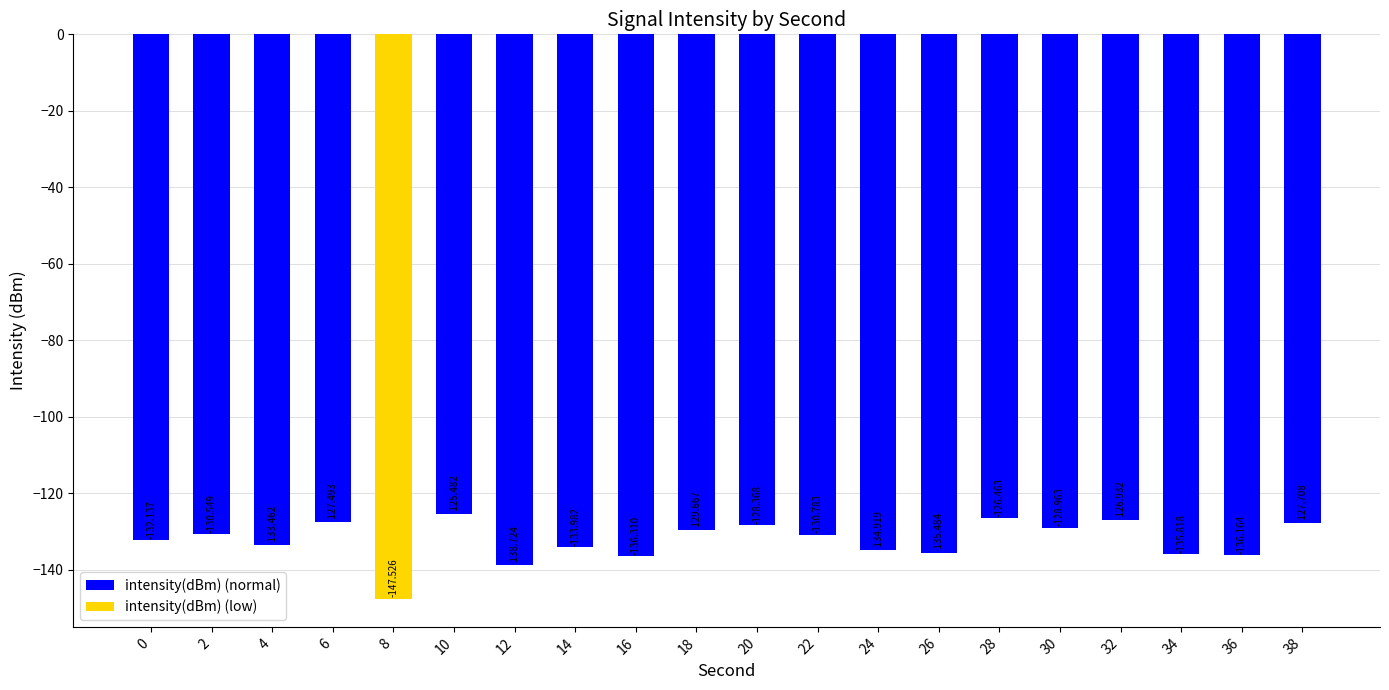

What is the approximate value at 22?

-130.8